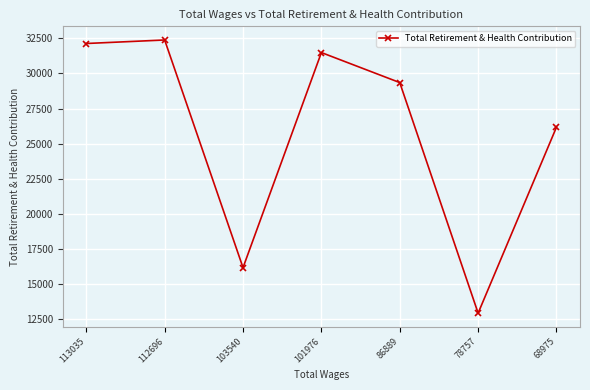

At which label is the value closest to 22661?

68975